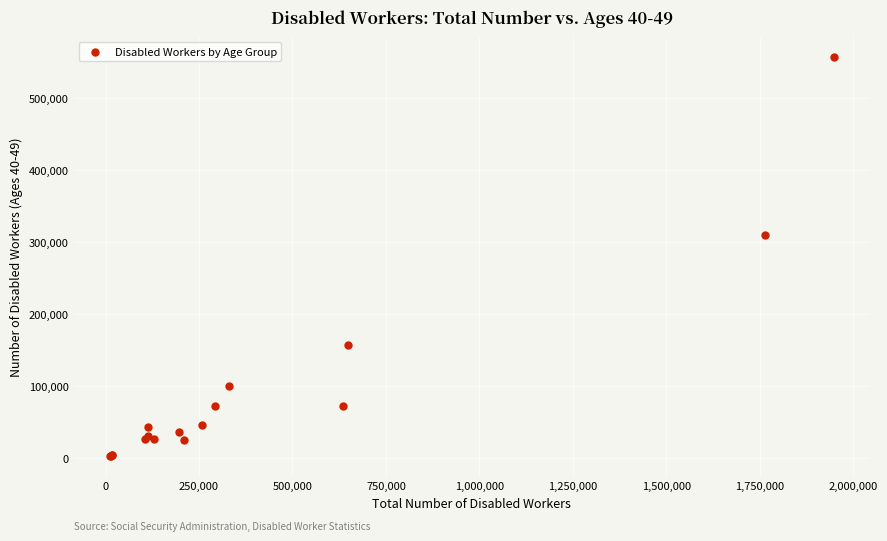

What Y value in the scatter plot is closest to 280476?

309765